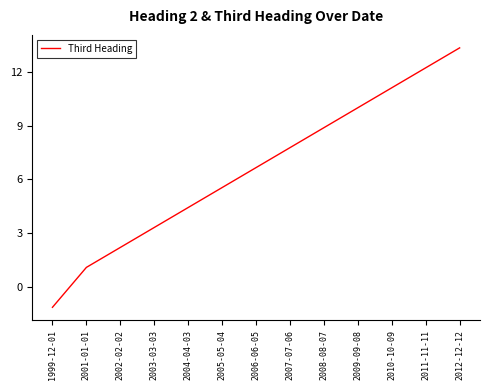

What position from the left is 2009-09-08?

10